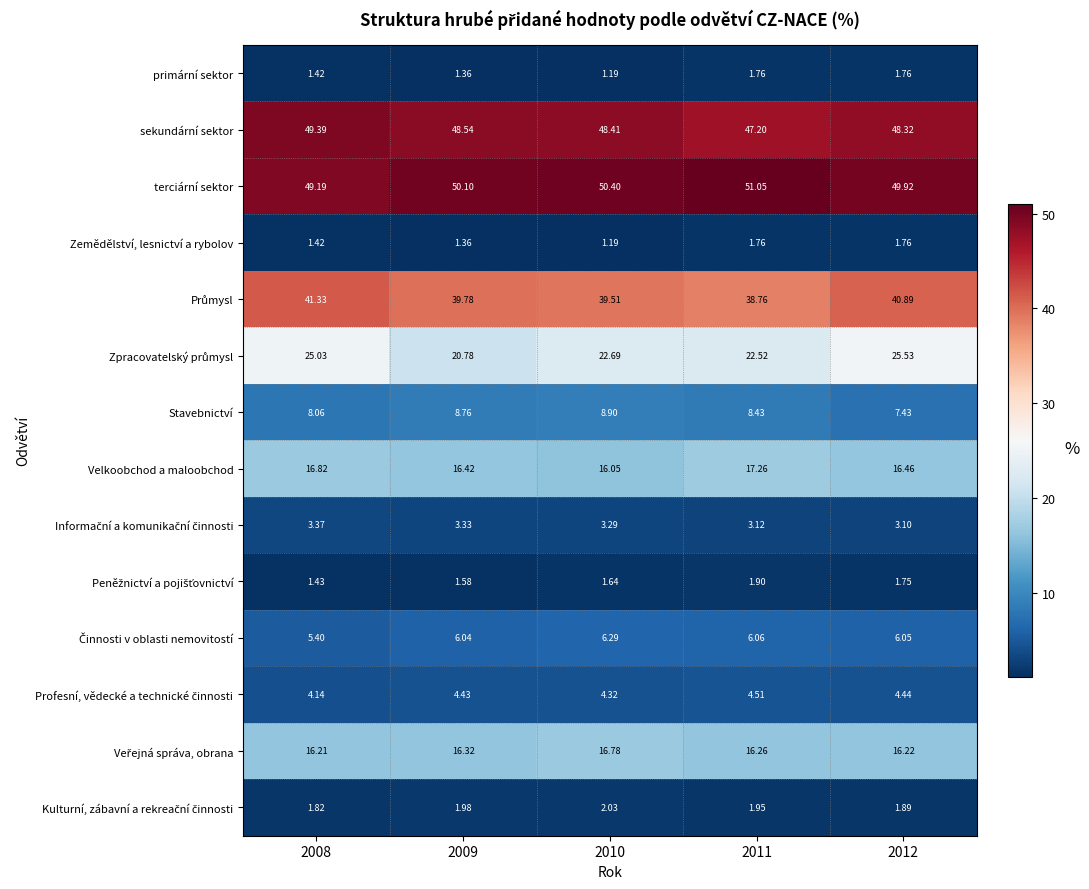

Which series has the largest total across all categories?

terciární sektor